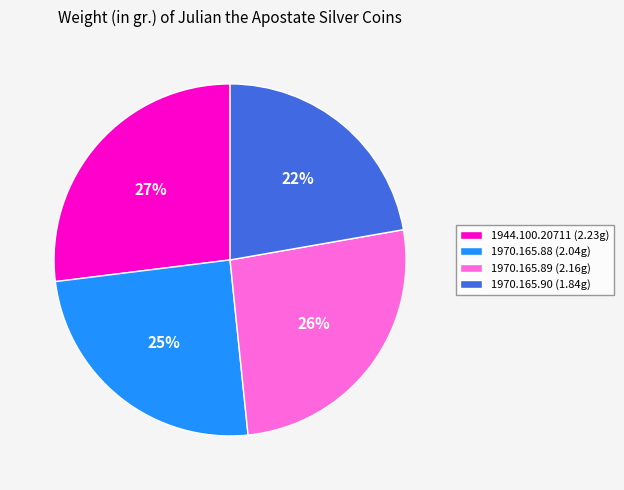

The 1944.100.20711 slice represents 33% of the pie. True or false?

False